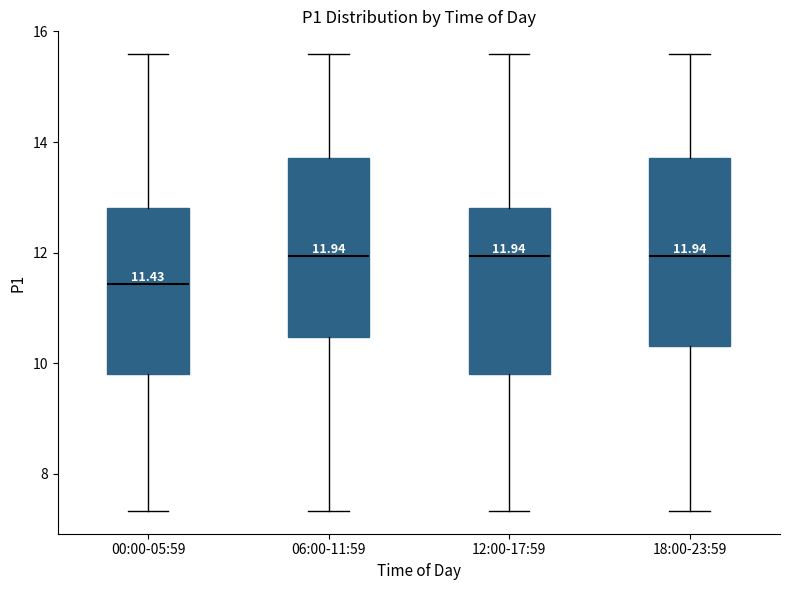

Which box's median line is the lowest?

00:00-05:59